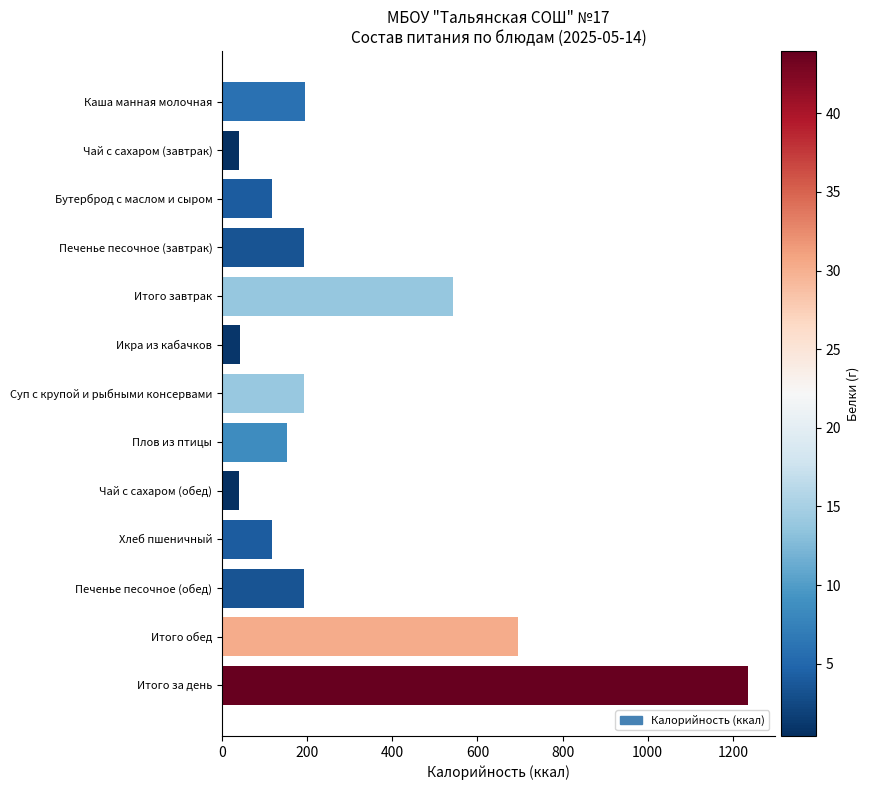

True or false: the data shows 1236.7 at Итого за день.

True